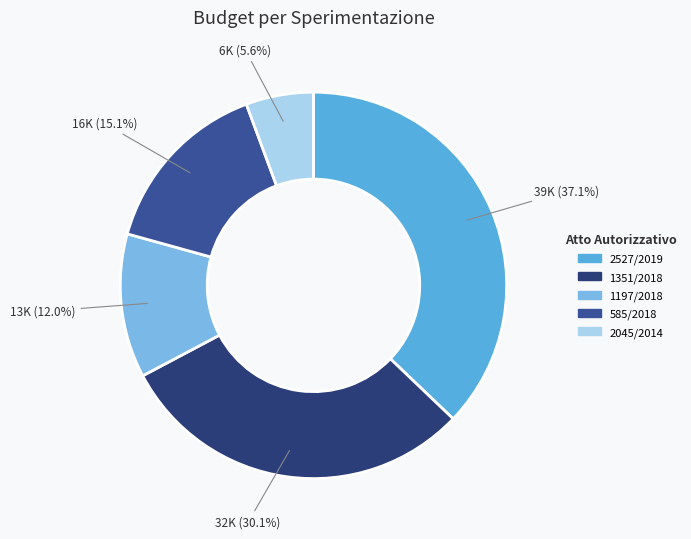

What is the largest slice in the pie chart?

2527/2019